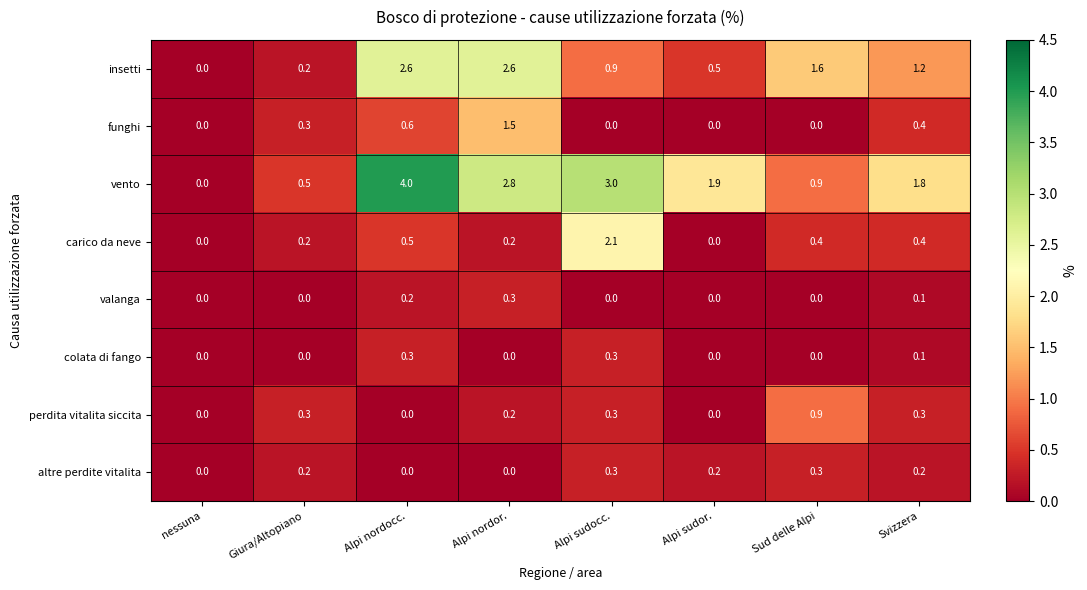

What is the total value across all series at Sud delle Alpi?

4.1